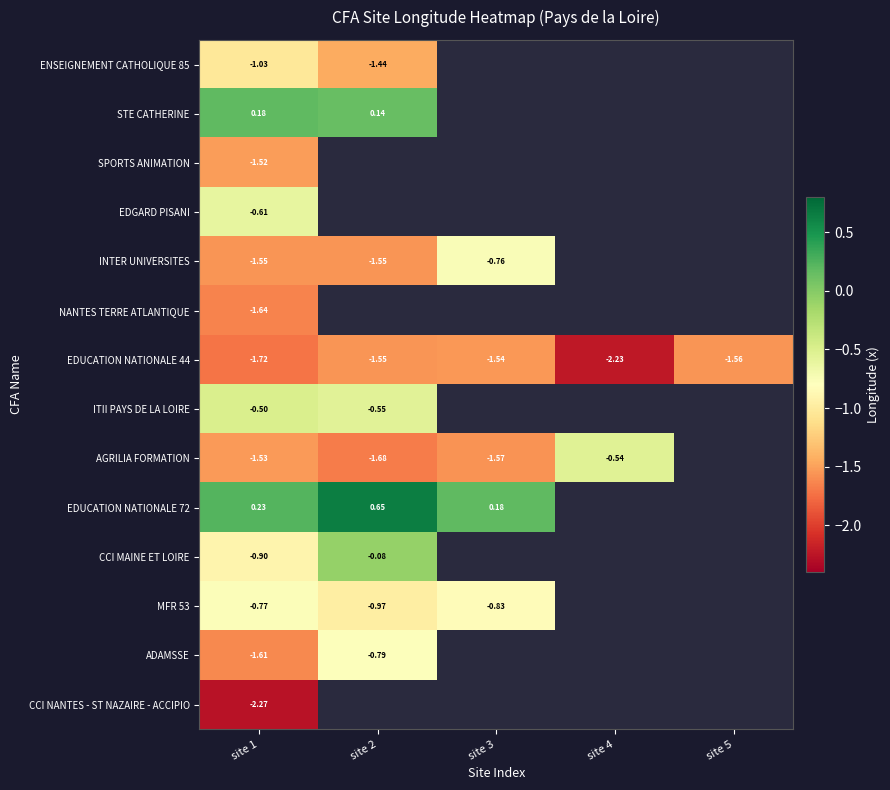

Where is MFR 53 nearest to the value 0?

site 1